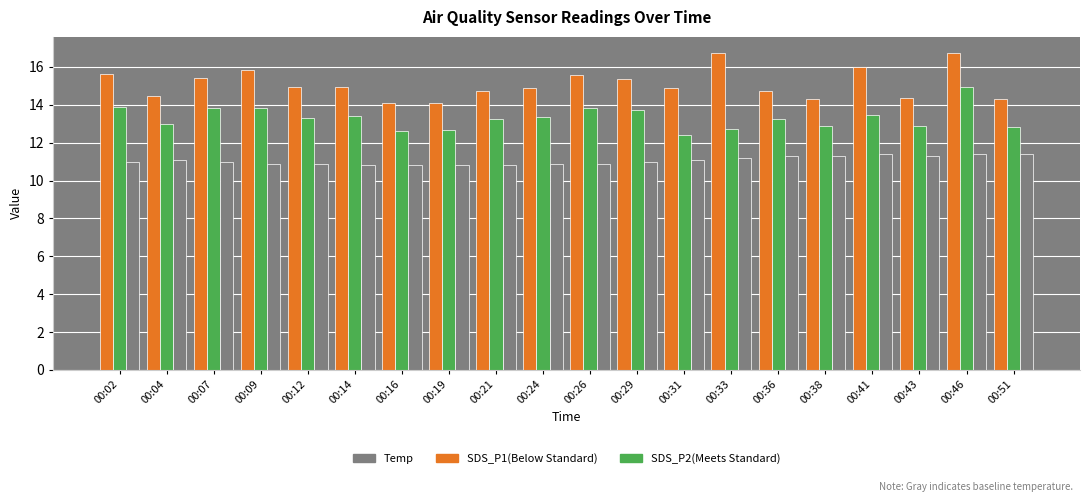

What is the difference between the highest and lowest values at 00:12?

4.0